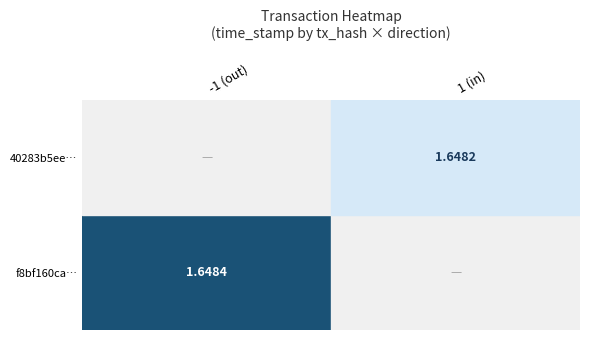

Rank the series by their average value, from highest to lowest.

f8bf160ca815845f540775dee1f9729c3e57ee4, 40283b5ee4a52f8cd1a522b9be7059401f83528